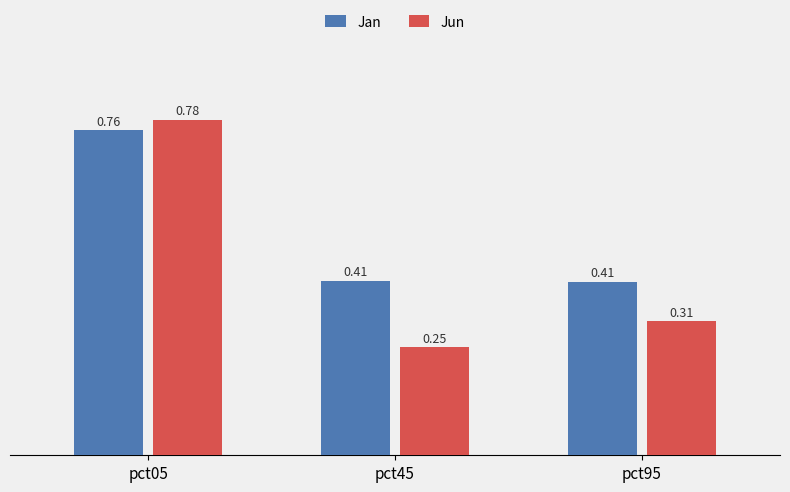

What is the minimum value shown in the chart?

0.3